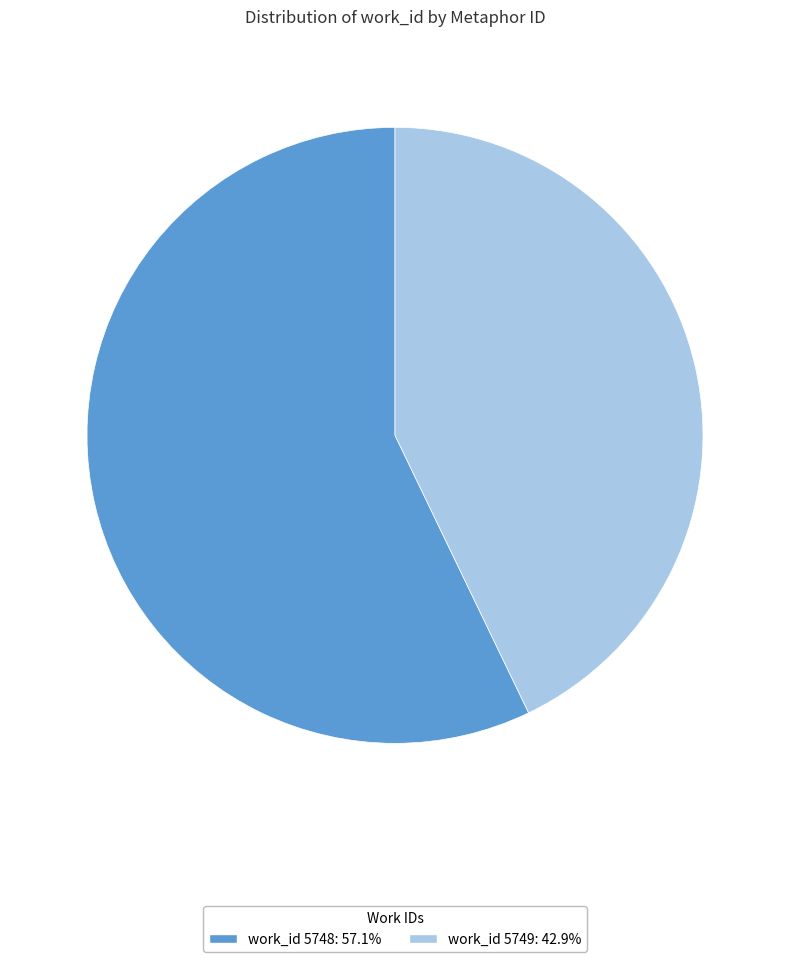

How many segments does this pie chart have?

2